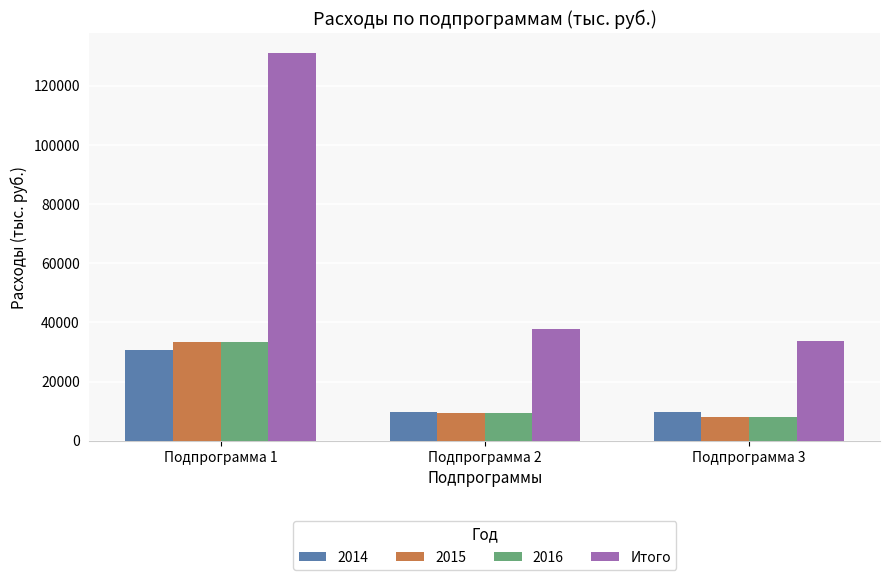

Which series has the largest range (max minus min)?

Итого